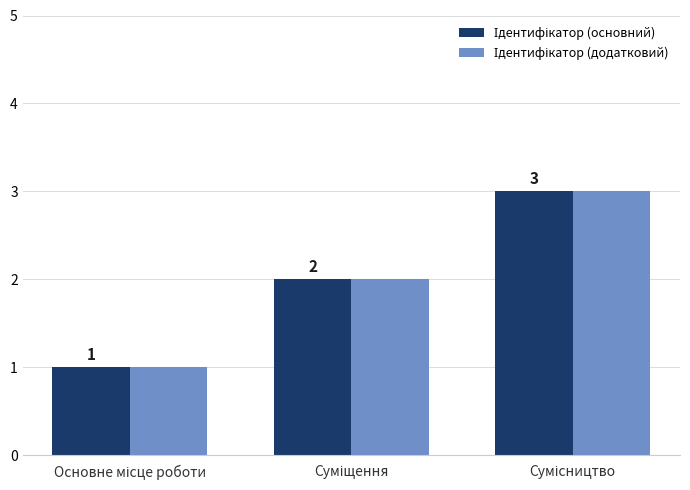

Between Основне місце роботи and Сумісництво, which series saw the biggest shift?

Ідентифікатор (основний)